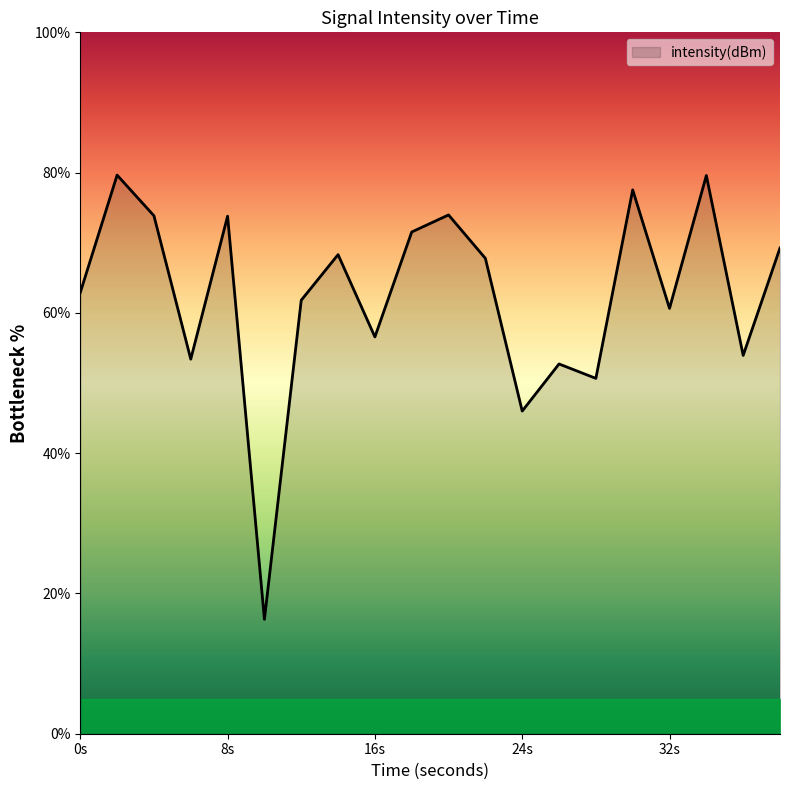

What is the maximum value shown in the chart?

79.6